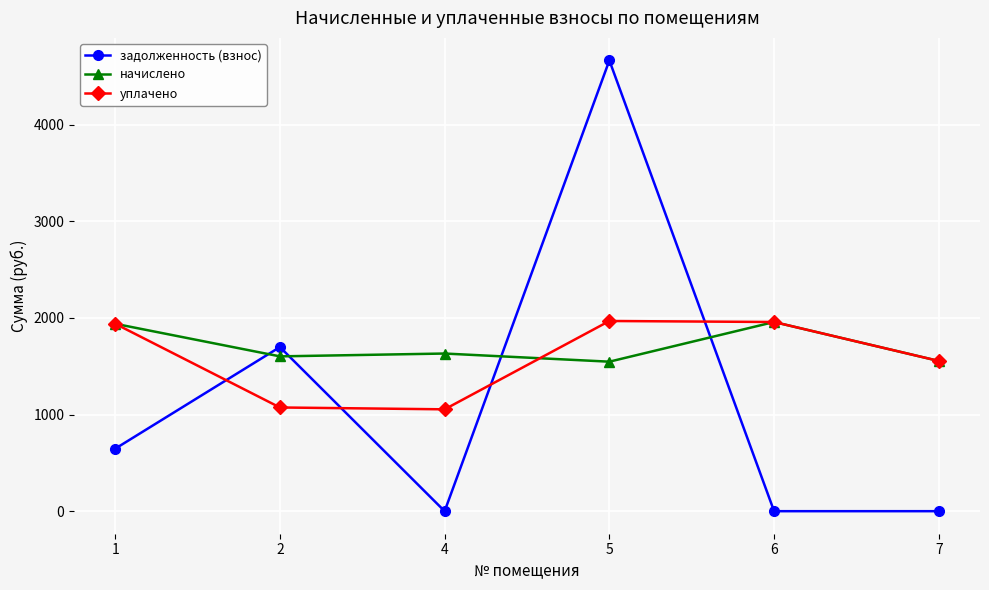

True or false: задолженность (взнос) has more than 0 interior local peaks.

True